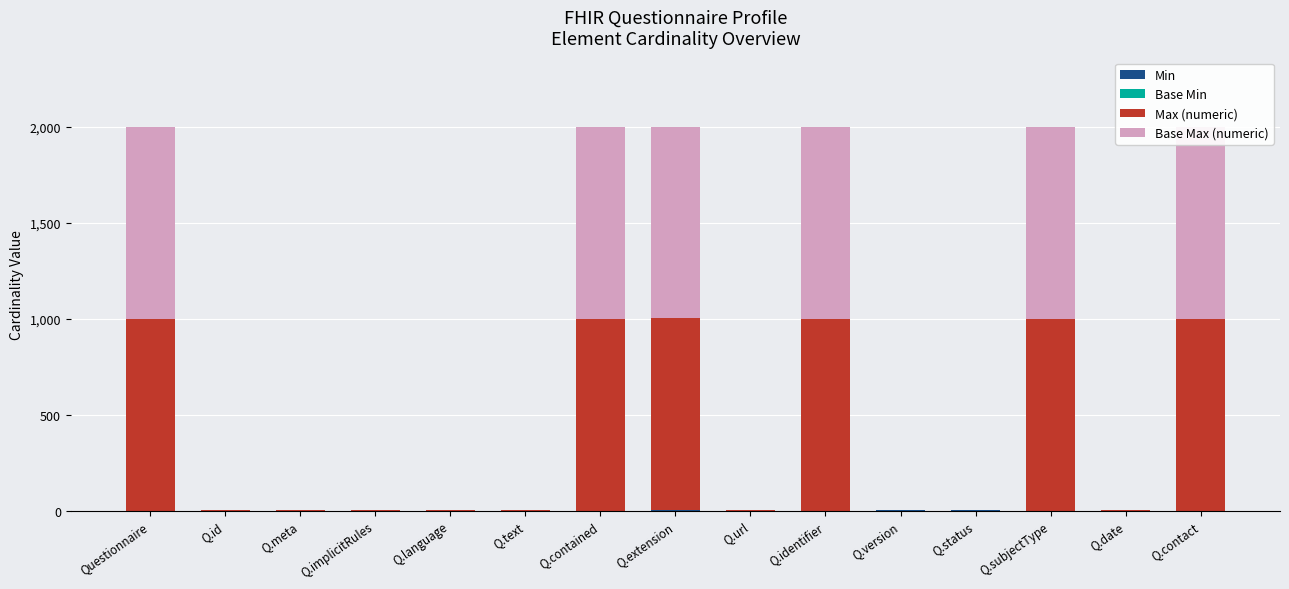

What is the label of the 8th bar from the right?

Q.extension